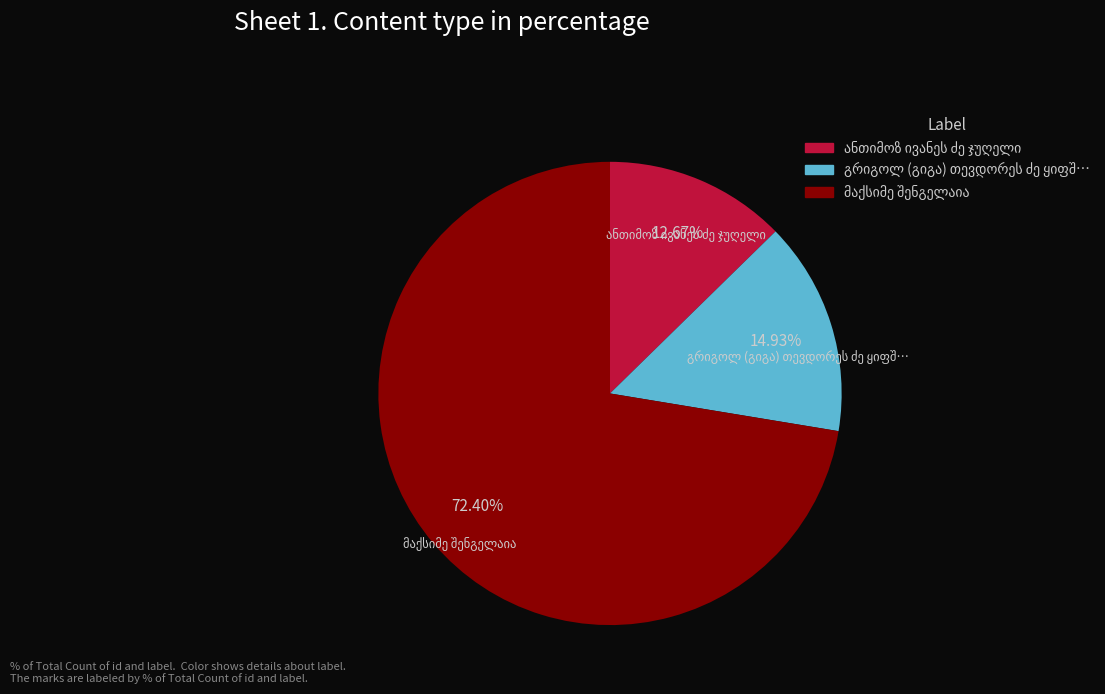

To the nearest percent, what is the average slice percentage?

33%